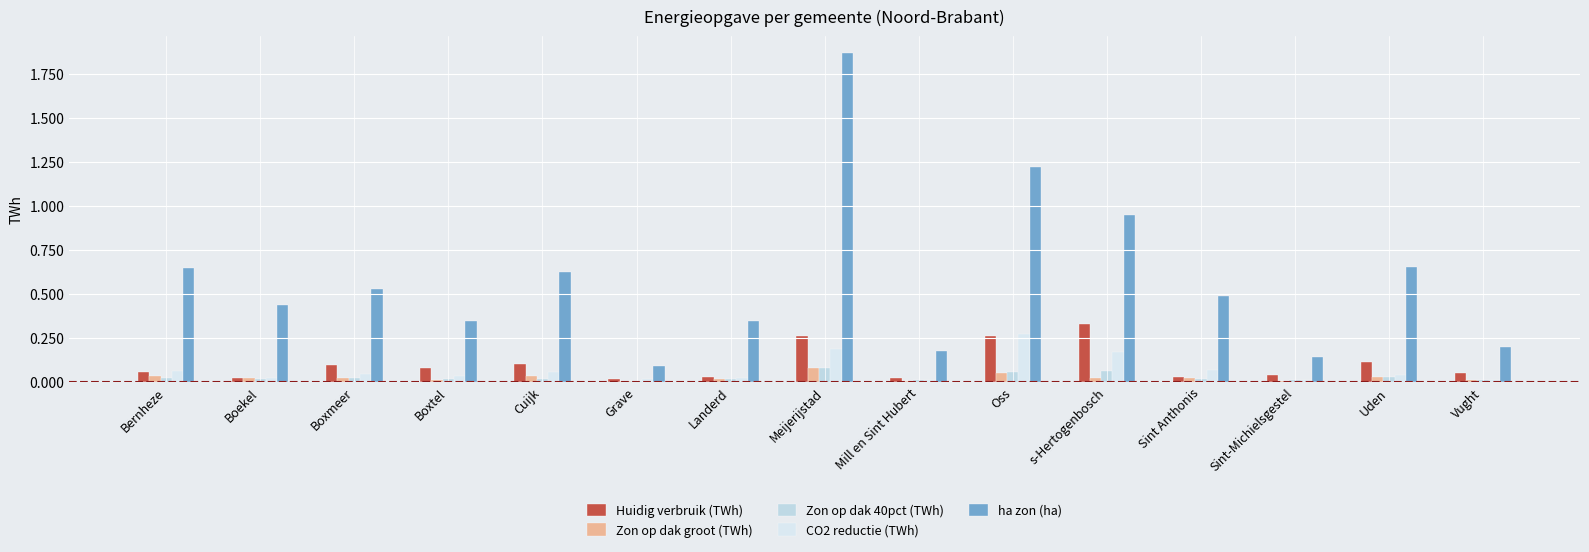

Is it true that CO2 reductie (TWh) equals 0.3 at s-Hertogenbosch?

False